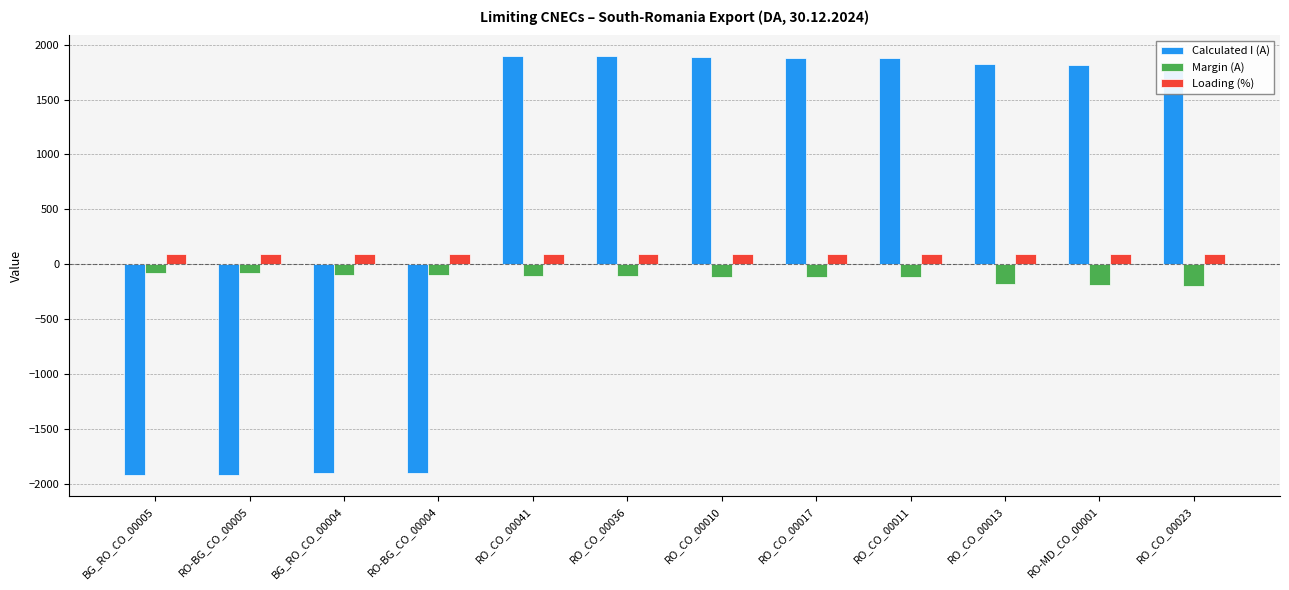

Is it true that Calculated I (A) equals -2544 at RO-BG_CO_00005?

False